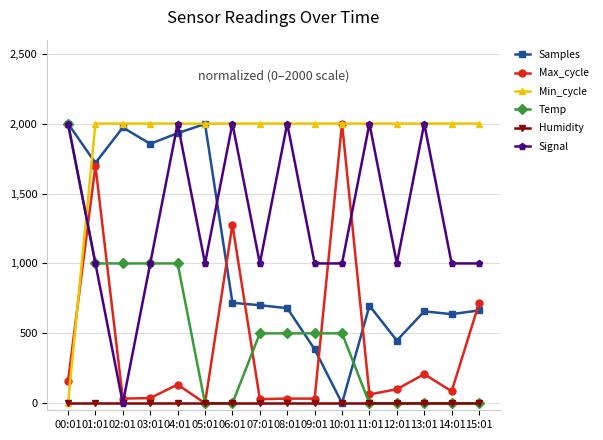

What is the greatest value displayed?

2000.0